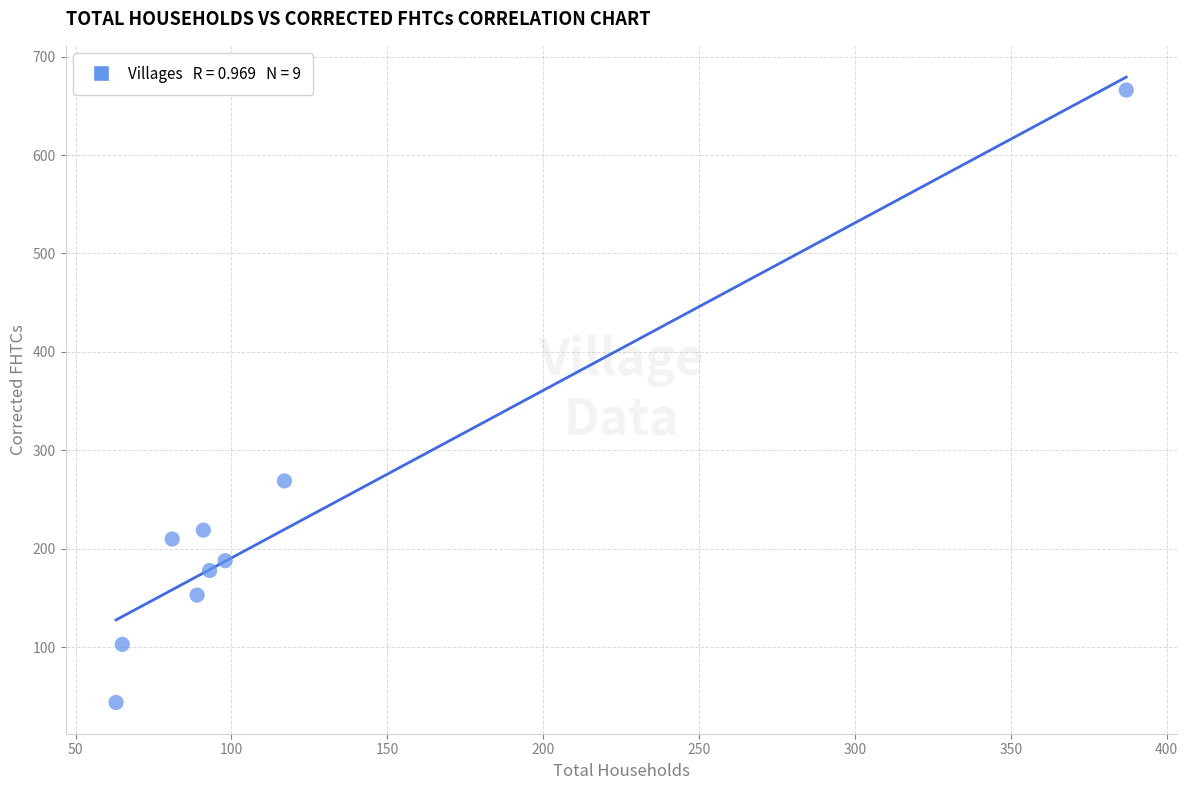

What Y value in the scatter plot is closest to 355?

269